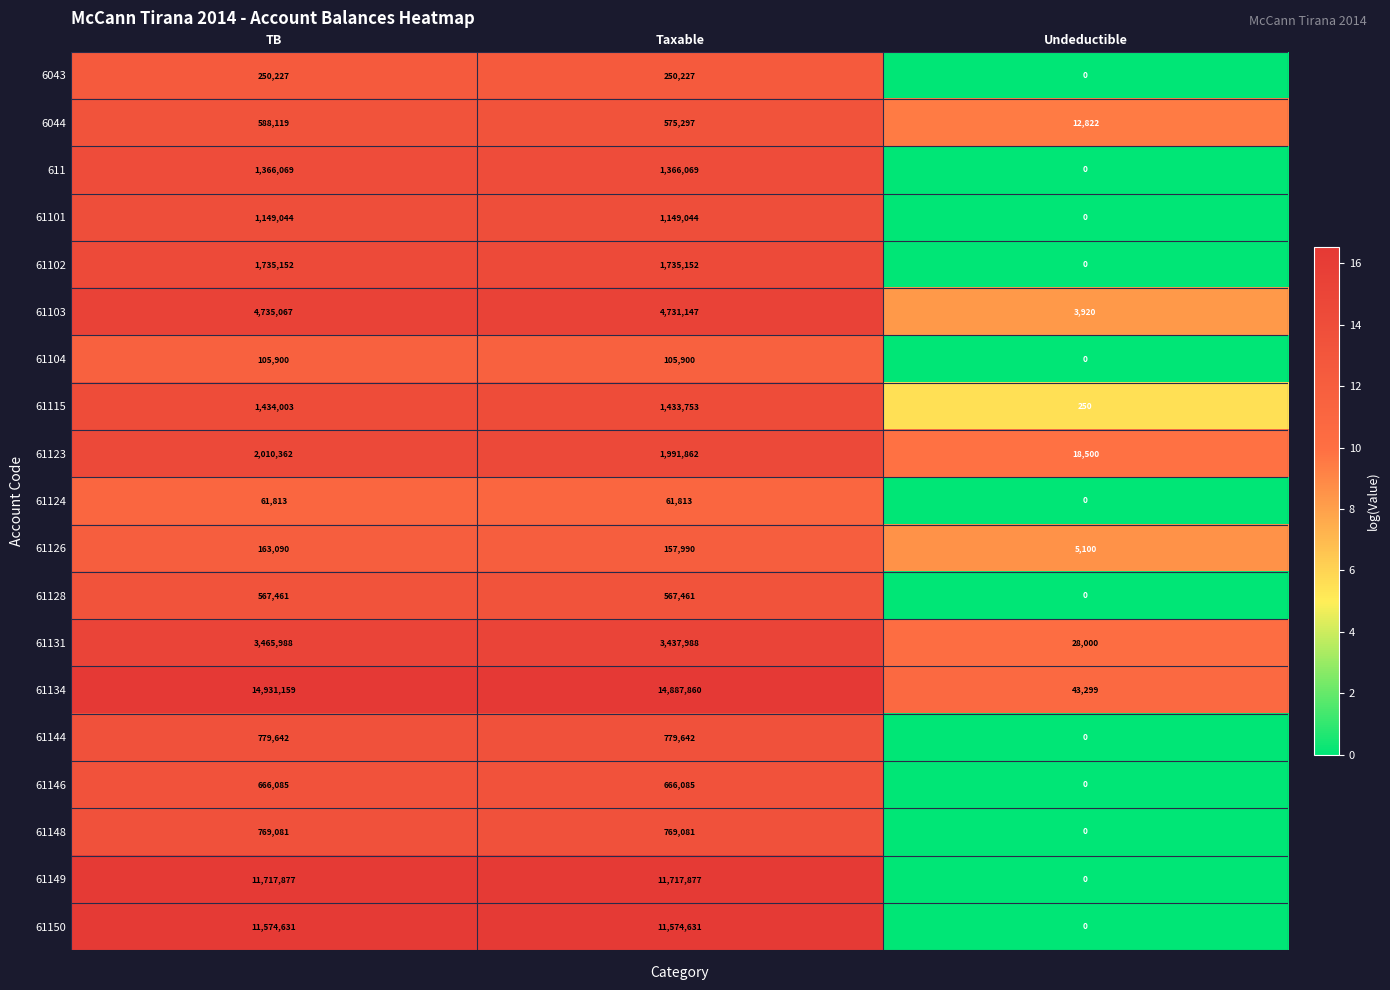

What value does the 61123 series have at Taxable?

1991862